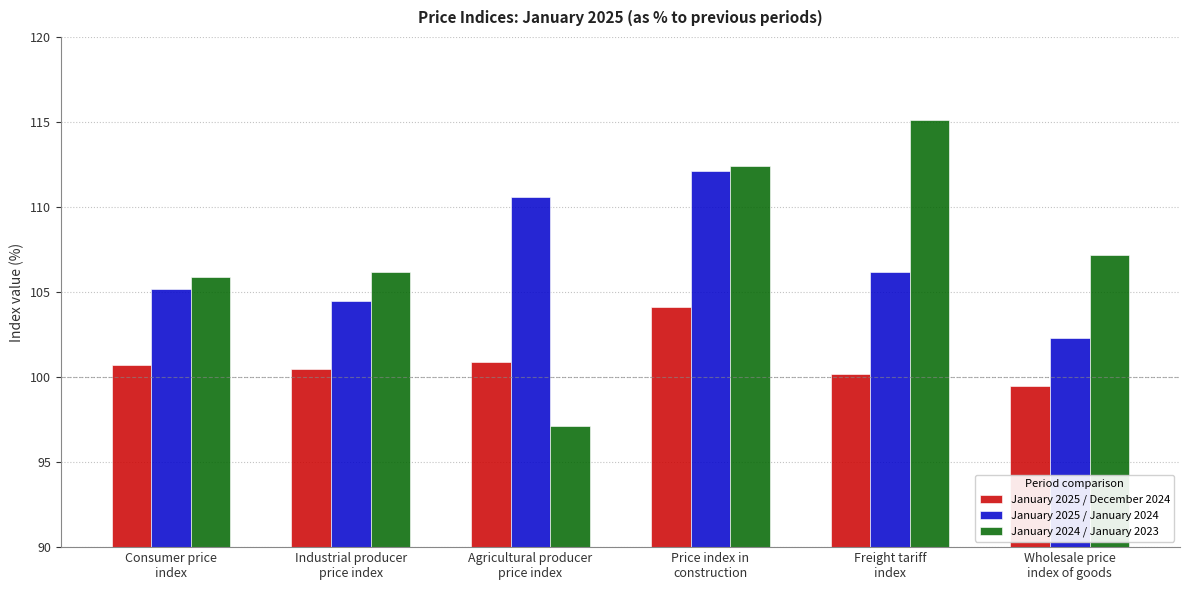

Rank the categories by January 2024 / January 2023 value from highest to lowest.

Freight tariff
index, Price index in
construction, Wholesale price
index of goods, Industrial producer
price index, Consumer price
index, Agricultural producer
price index